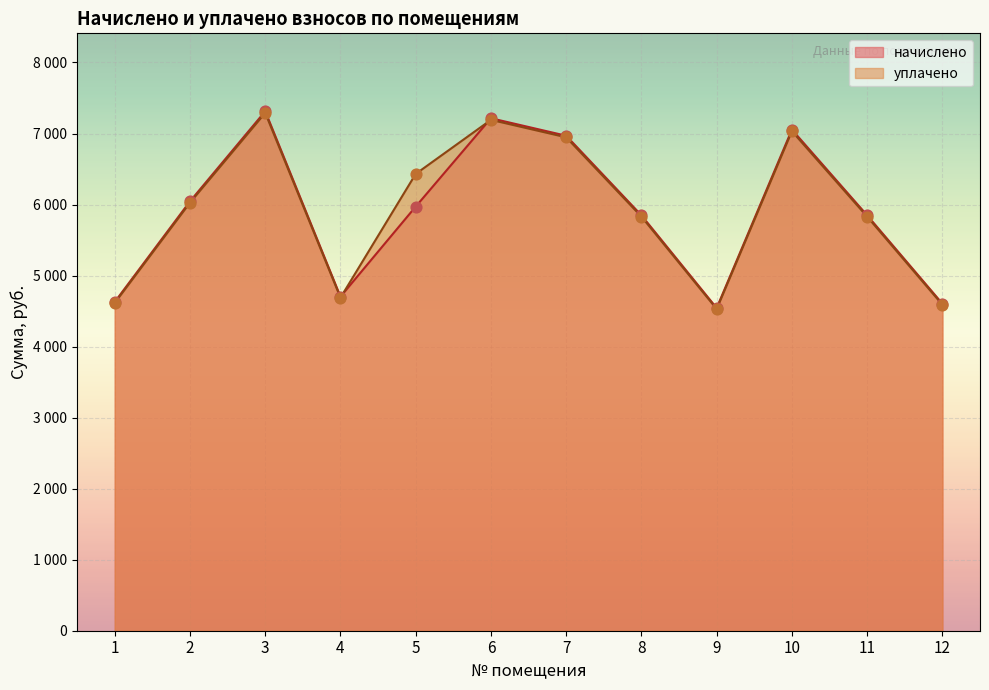

What are all the series names shown in the legend?

начислено, уплачено